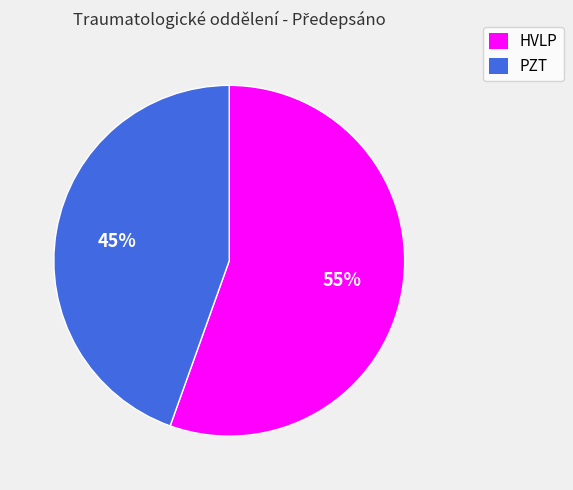

Which category has the biggest portion of the pie?

HVLP